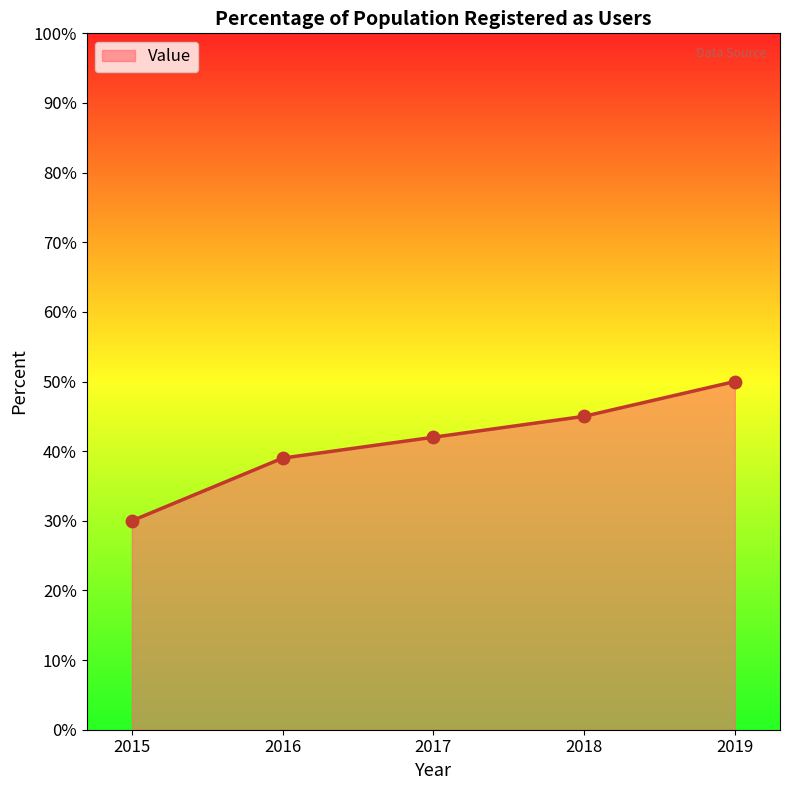

Between 2016 and 2017, which is larger?

2017